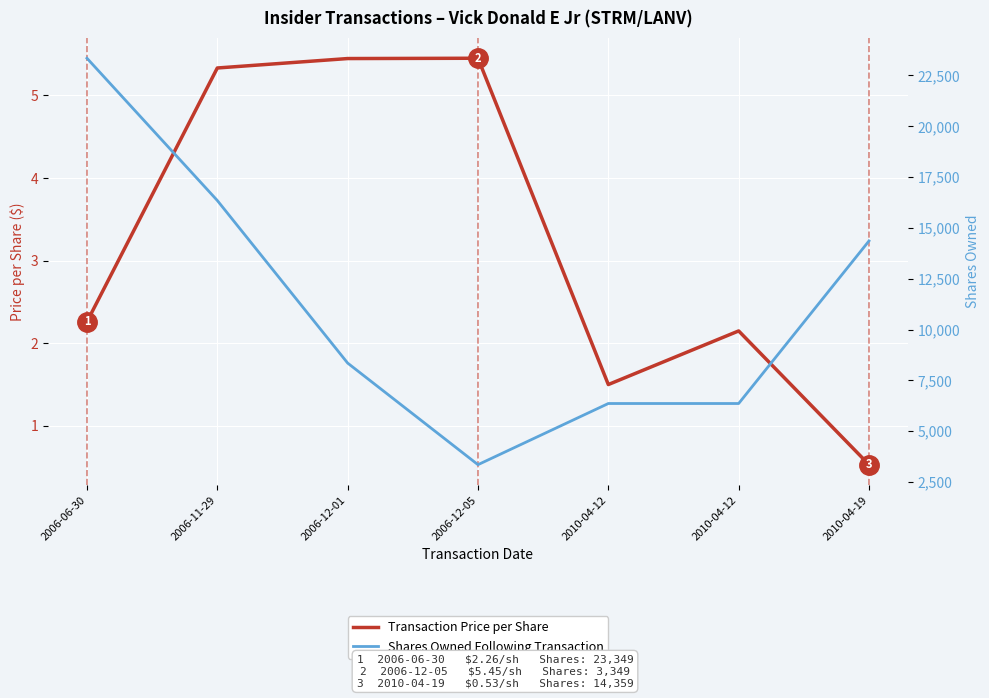

Which series has the largest total across all categories?

Shares Owned Following Transaction